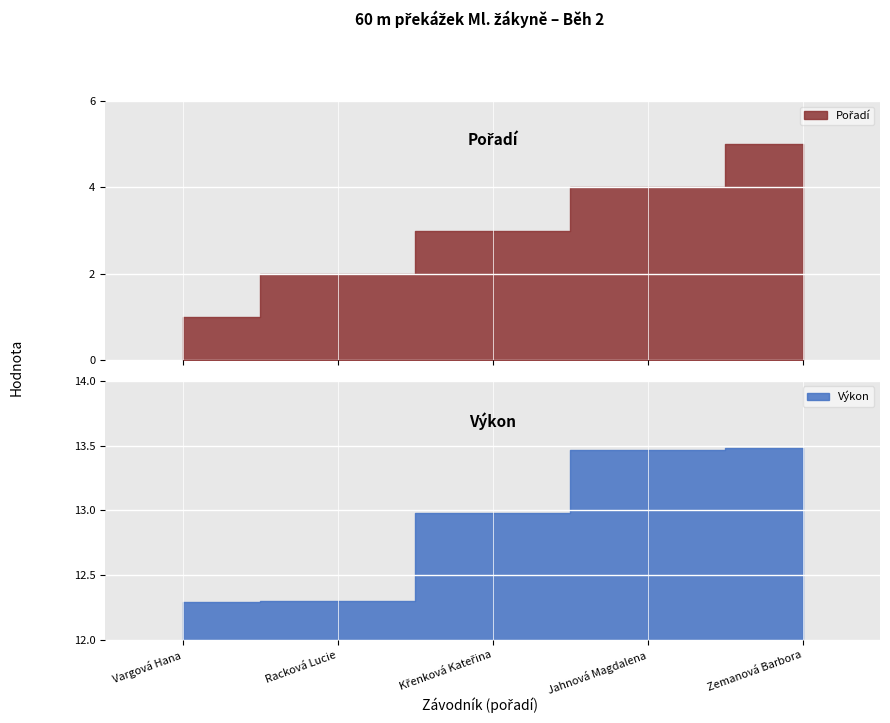

True or false: Pořadí and Výkon cross at least once.

False